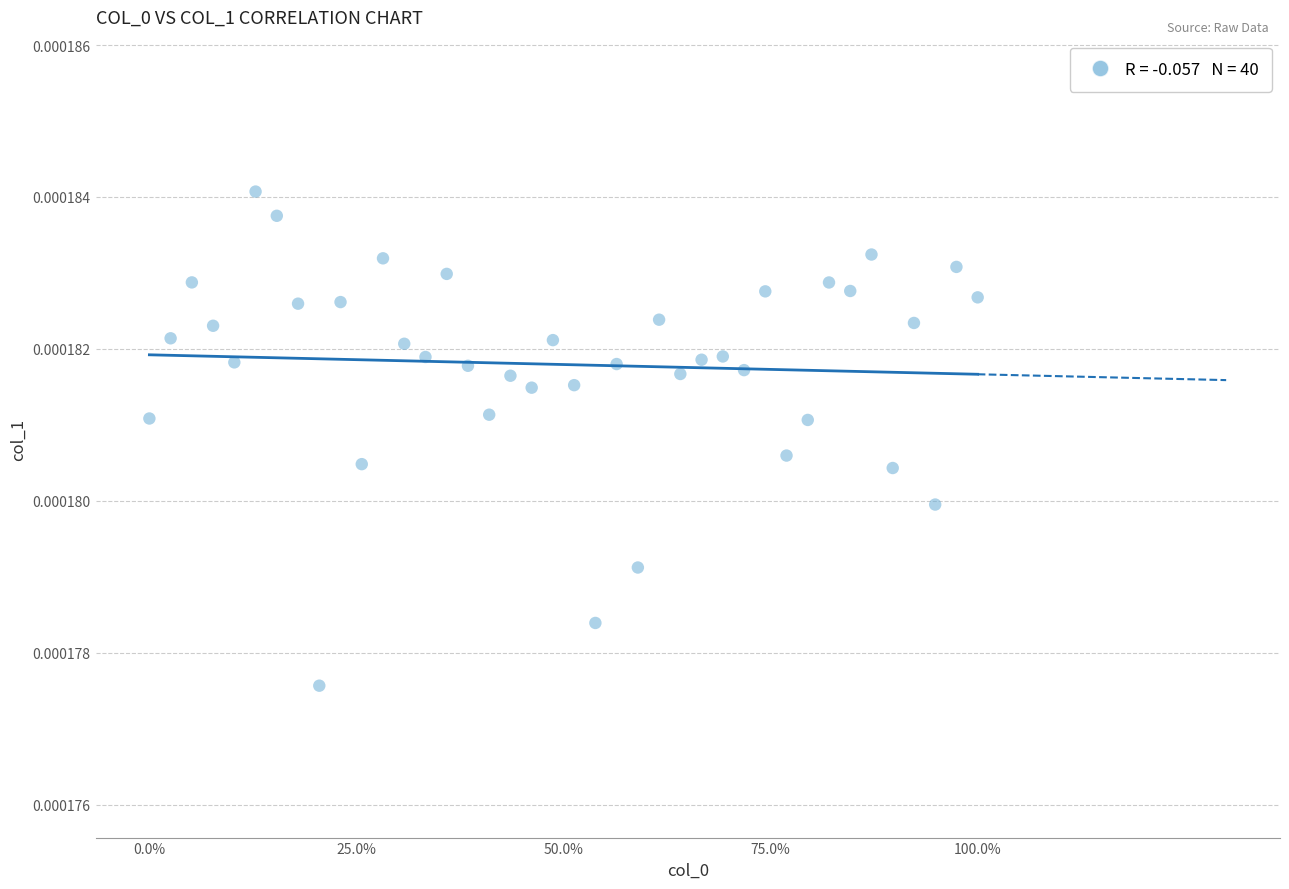

What is the range of X values (max minus min)?

2340001.0